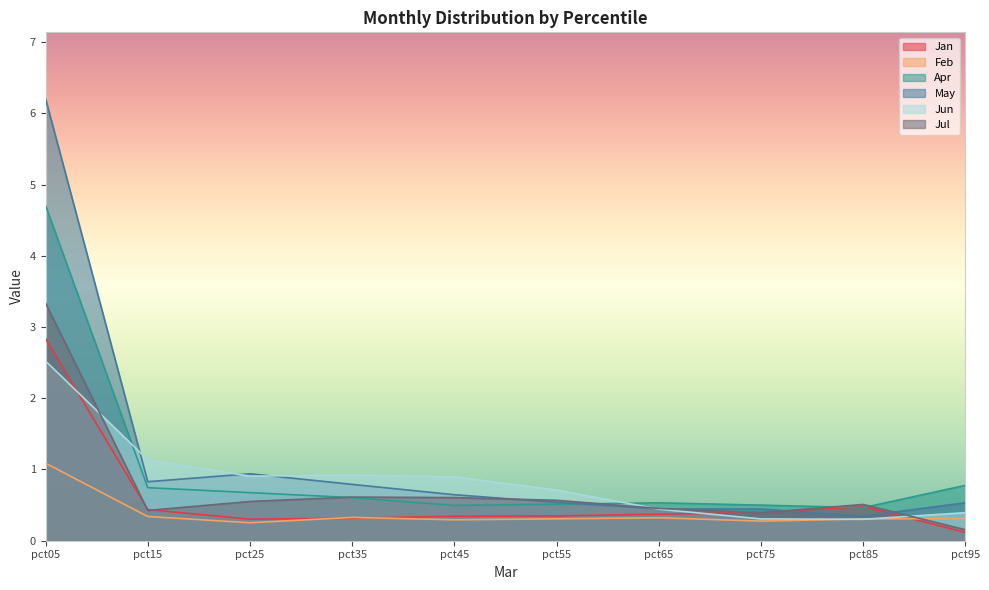

What is the value of the Jan point at the 7th from the left?

0.4